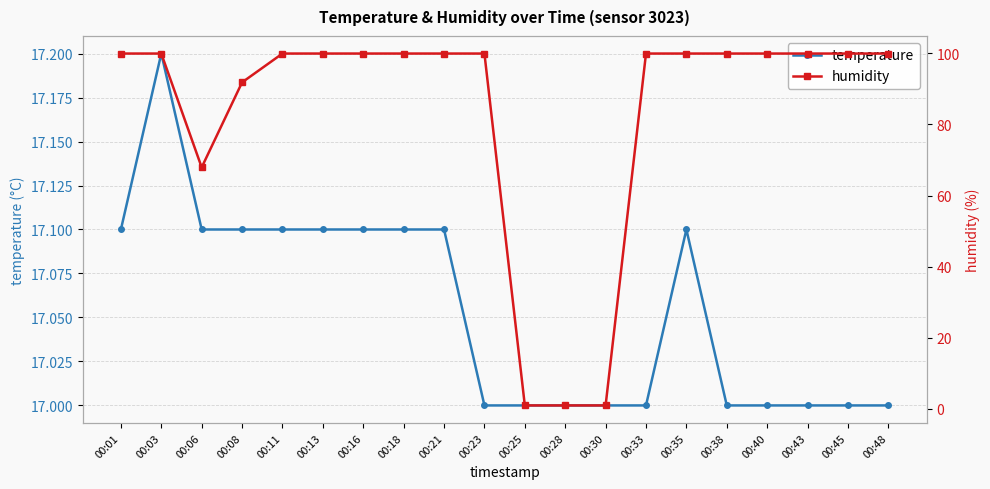

How many interior local valleys does the humidity series have?

1